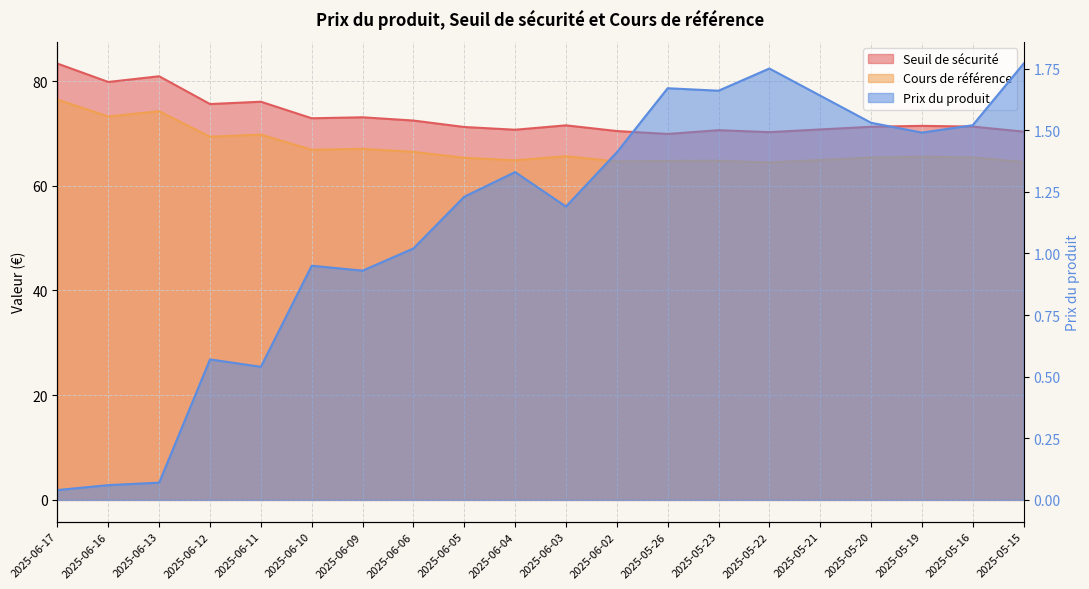

Which series has the largest range (max minus min)?

Seuil de sécurité